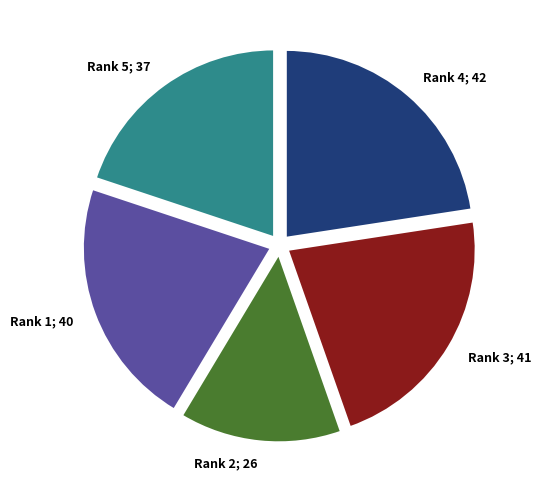

Is the sum of Rank 1; 40 and Rank 4; 42 greater than half?

No